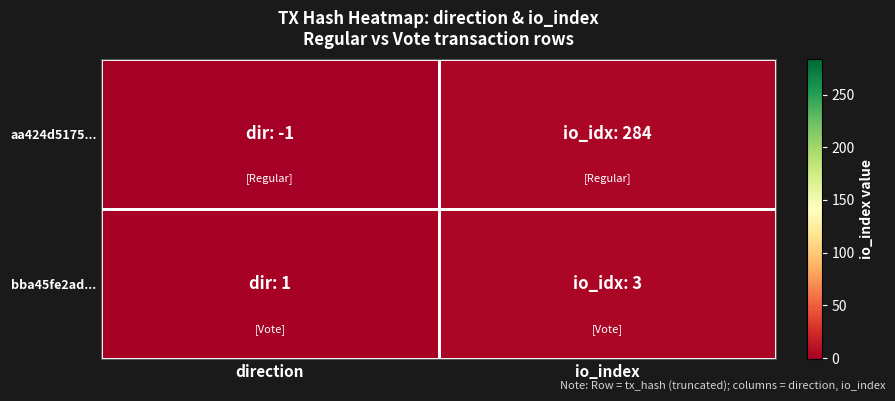

List the series in order of their overall mean, highest first.

aa424d5175..., bba45fe2ad...